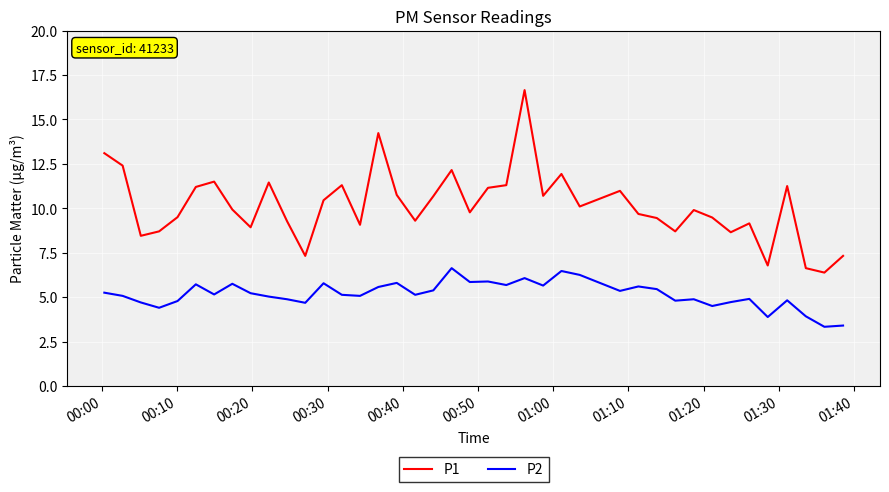

Which series has the largest total across all categories?

P1